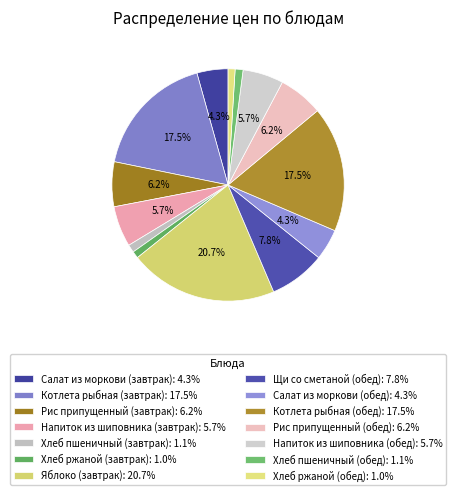

Is Яблоко (завтрак) the majority of the pie?

No